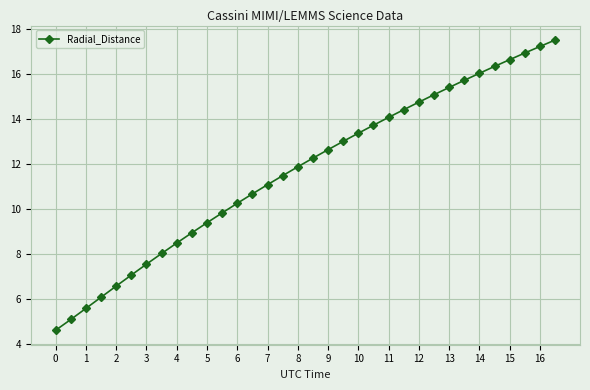

What is the minimum value shown in the chart?

4.6